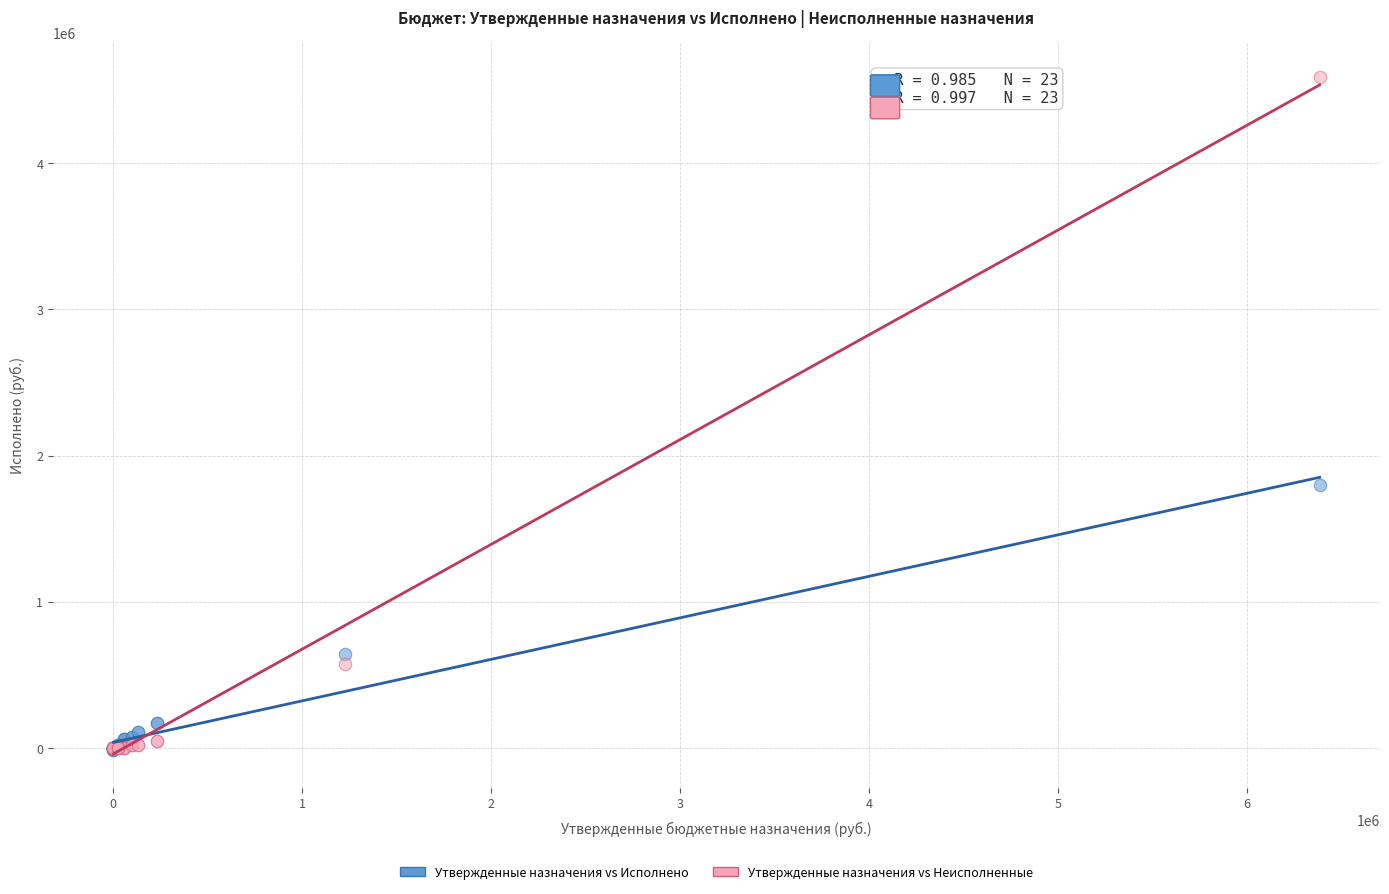

In the Утвержденные назначения vs Неисполненные series, what Y value is closest to 2295761?

577629.5